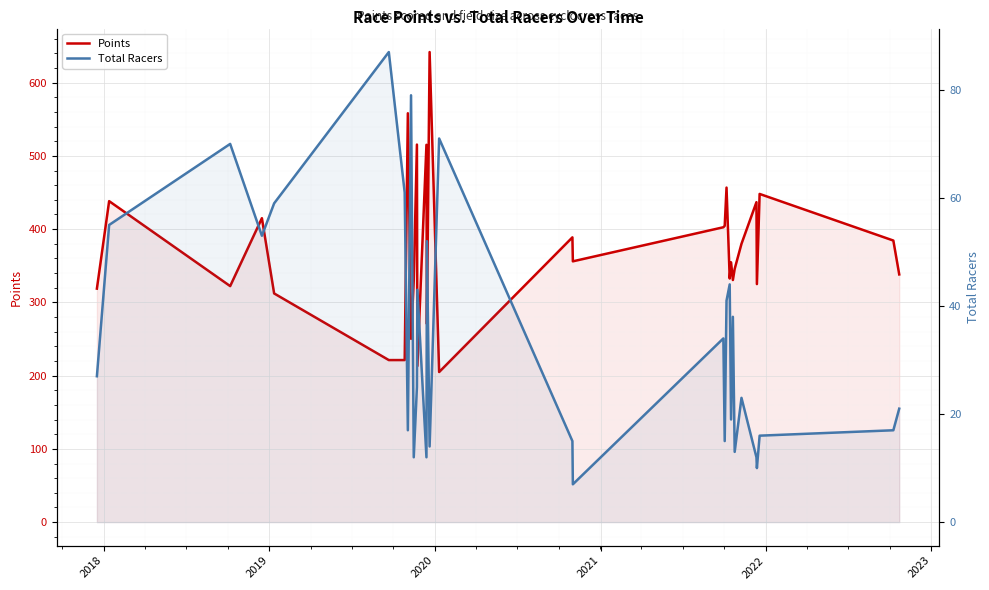

How many lines are shown in the chart?

2